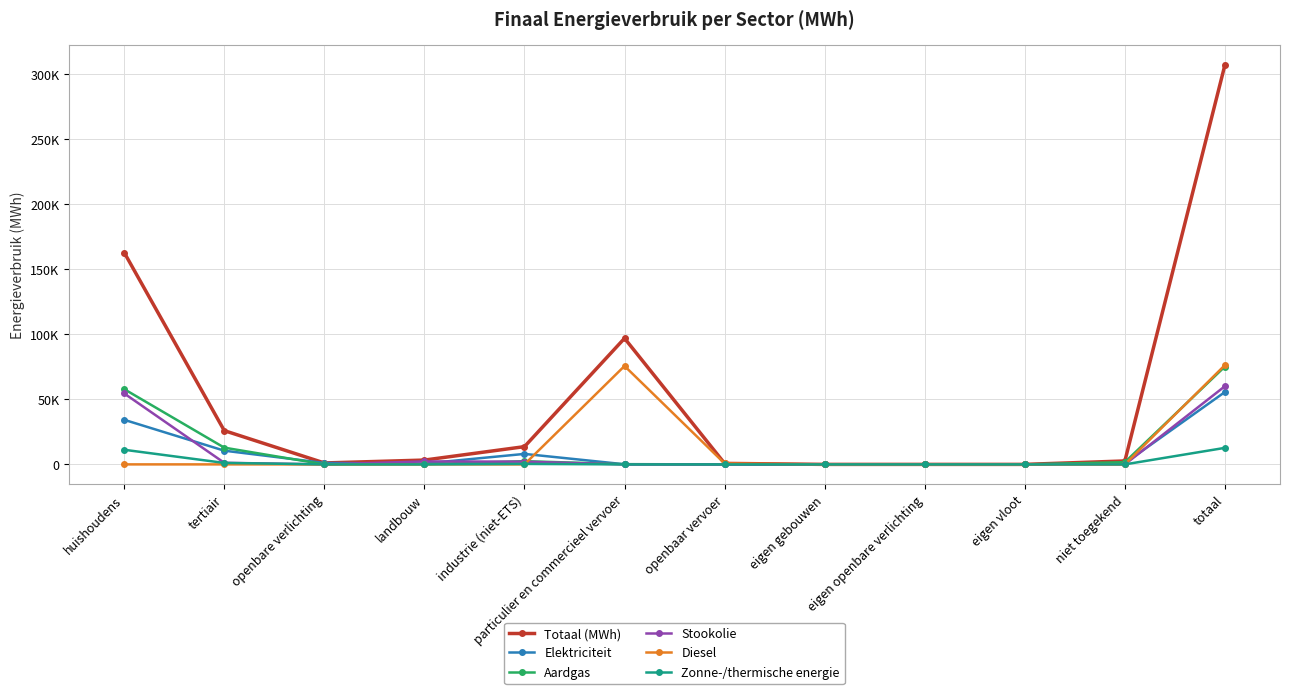

At how many categories does at least one series exceed 133928?

2